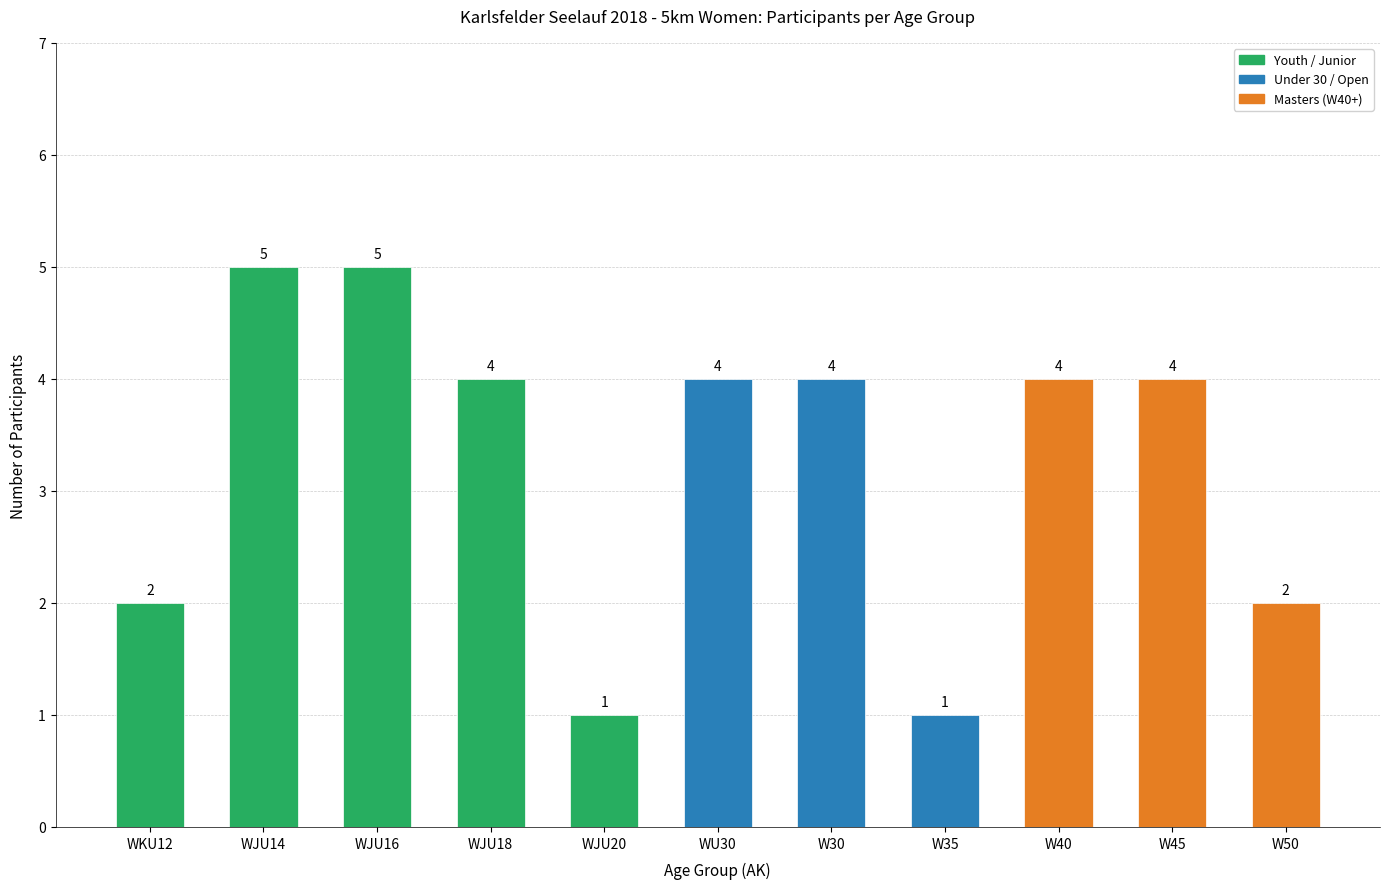

What is the value of the 6th bar from the left?

4